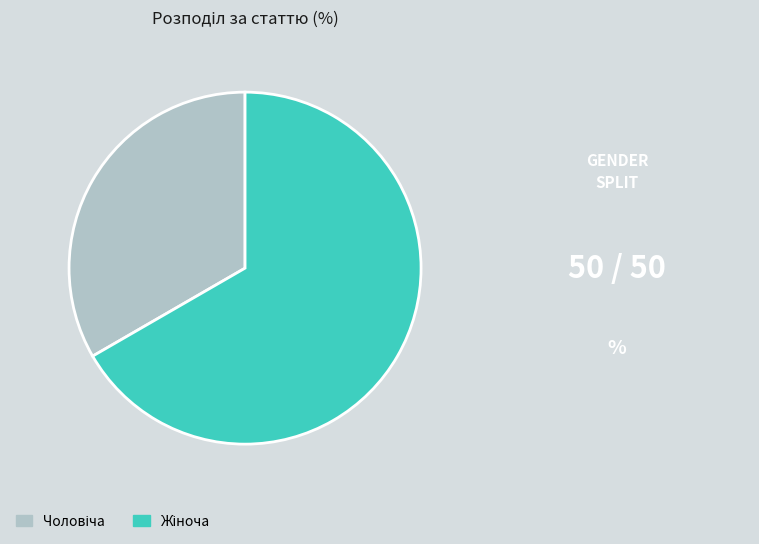

Does any single category account for the majority?

Yes